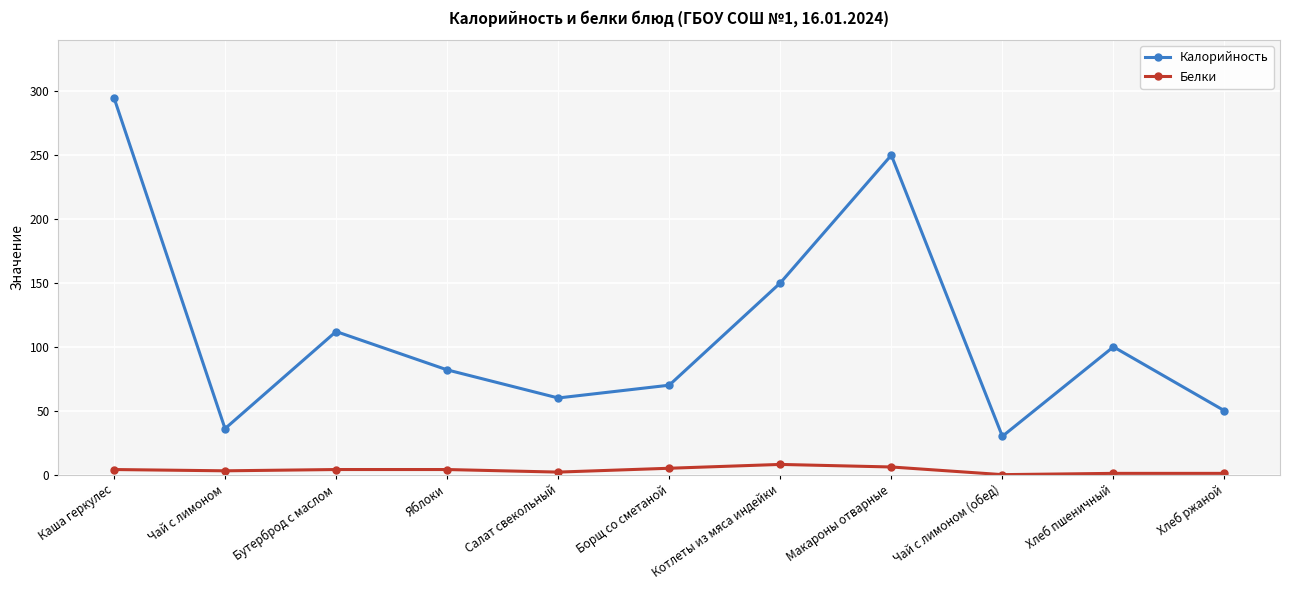

Rank the categories by Калорийность value from lowest to highest.

Чай с лимоном (обед), Чай с лимоном, Хлеб ржаной, Салат свекольный, Борщ со сметаной, Яблоки, Хлеб пшеничный, Бутерброд с маслом, Котлеты из мяса индейки, Макароны отварные, Каша геркулес